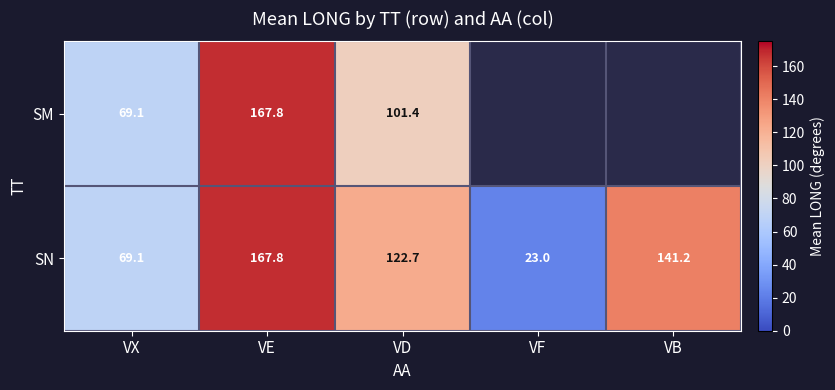

How many values in the SN series exceed 122?

3